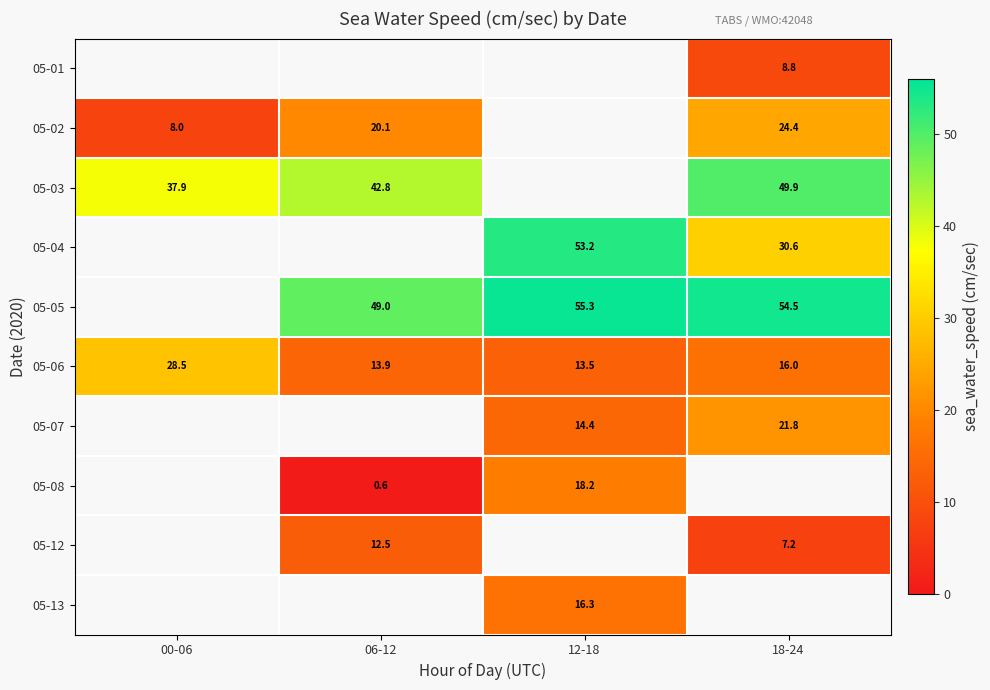

Is the value of 05-08 at 06-12 greater than the value of 05-12 at 18-24?

No